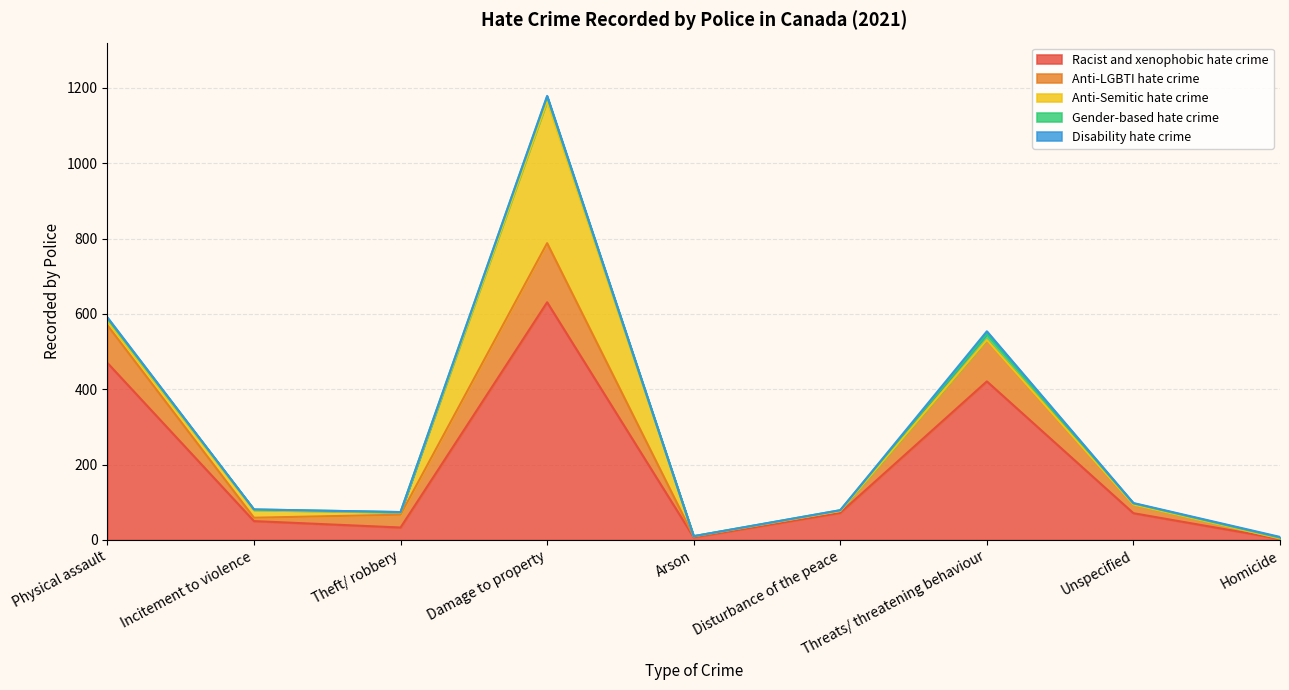

True or false: Racist and xenophobic hate crime has more than 1 points higher than both neighbors.

True